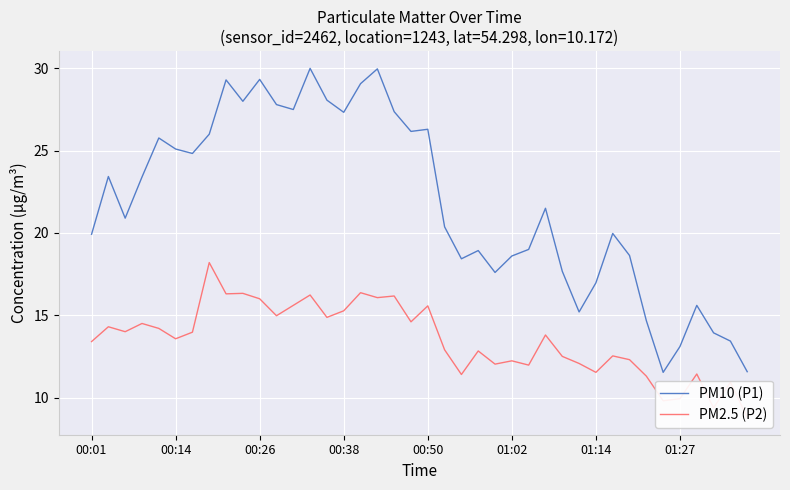

Is it true that PM10 (P1) equals 13.1 at 01:27?

True